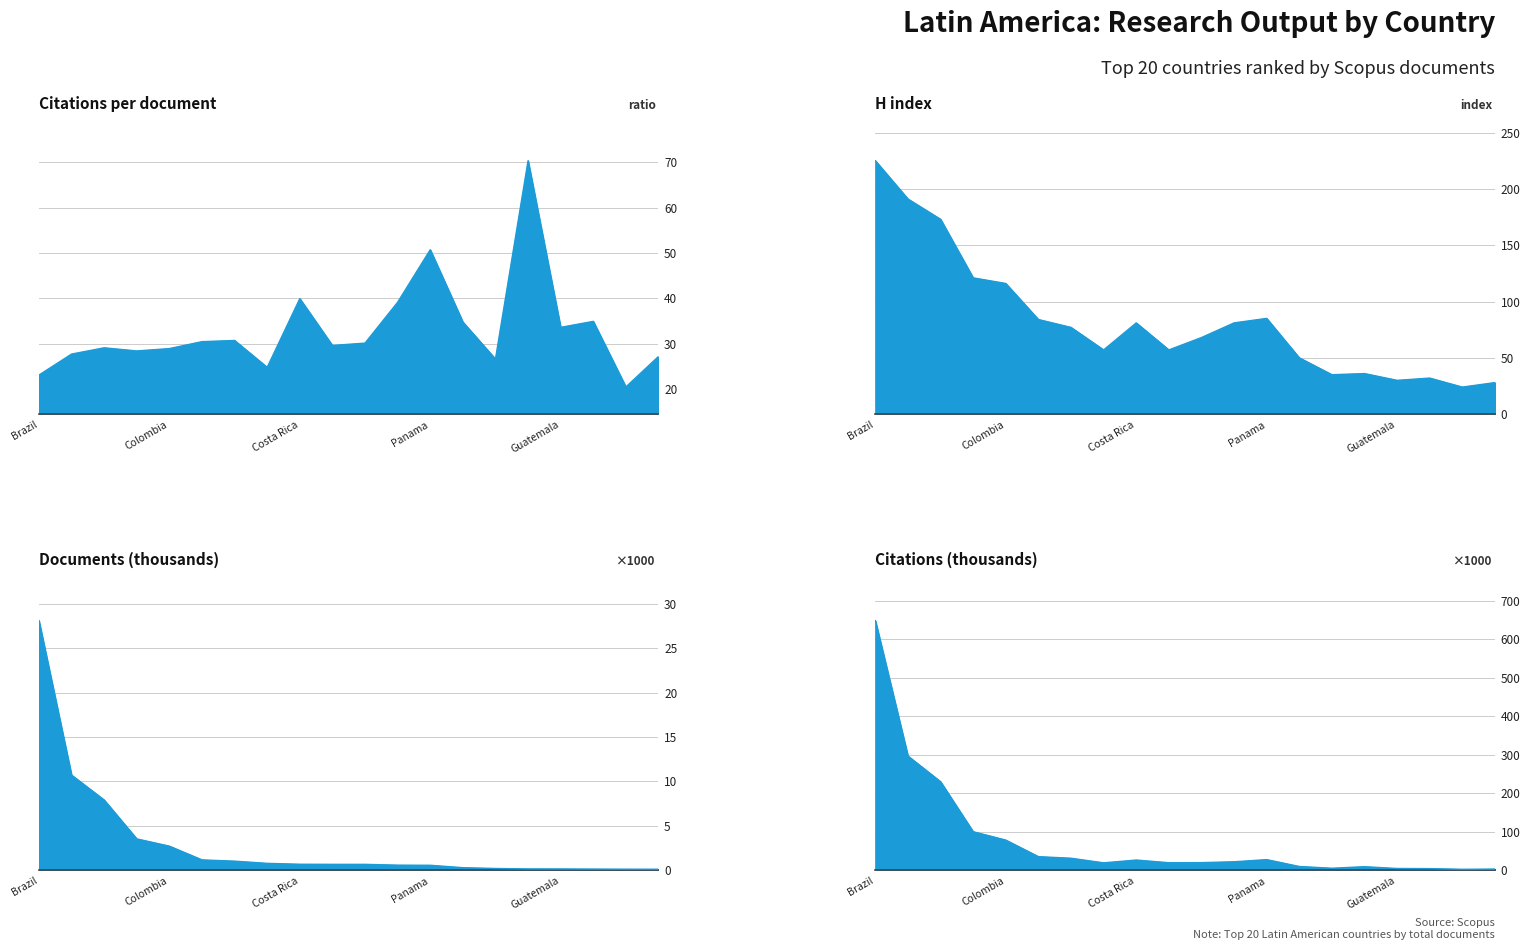

What is the value of the Documents (thousands) point at the 15th from the left?

0.2